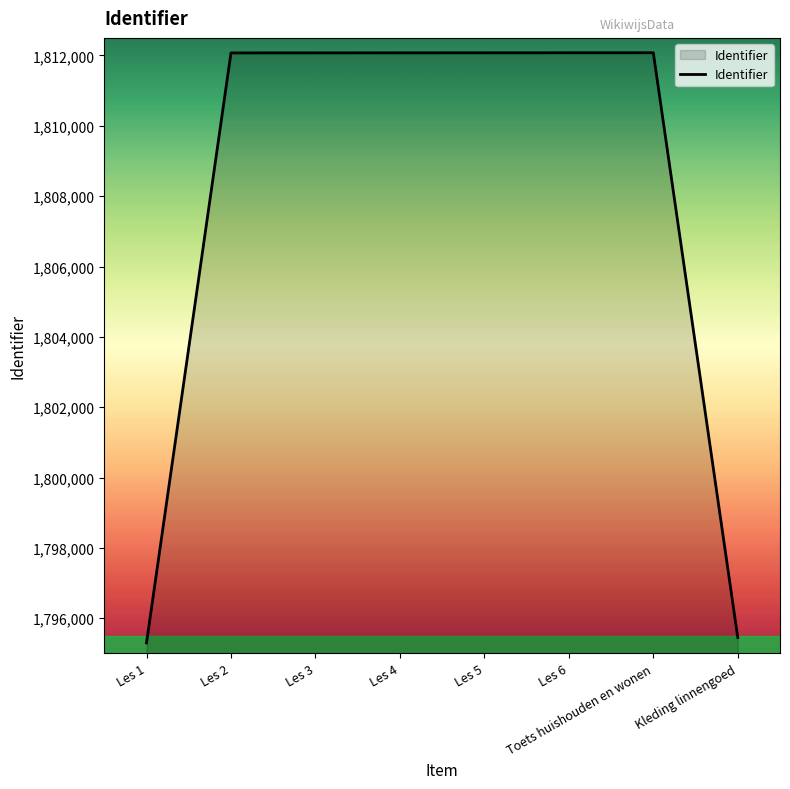

What is the difference between the values at Les 2 and Les 1?

16771